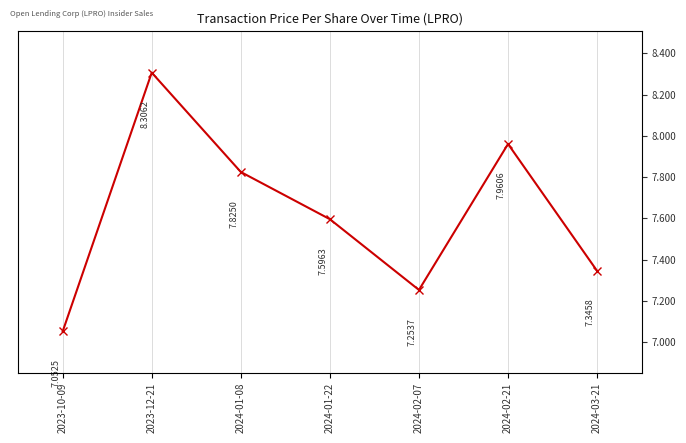

Which category has the lowest value across all series?

2023-10-09